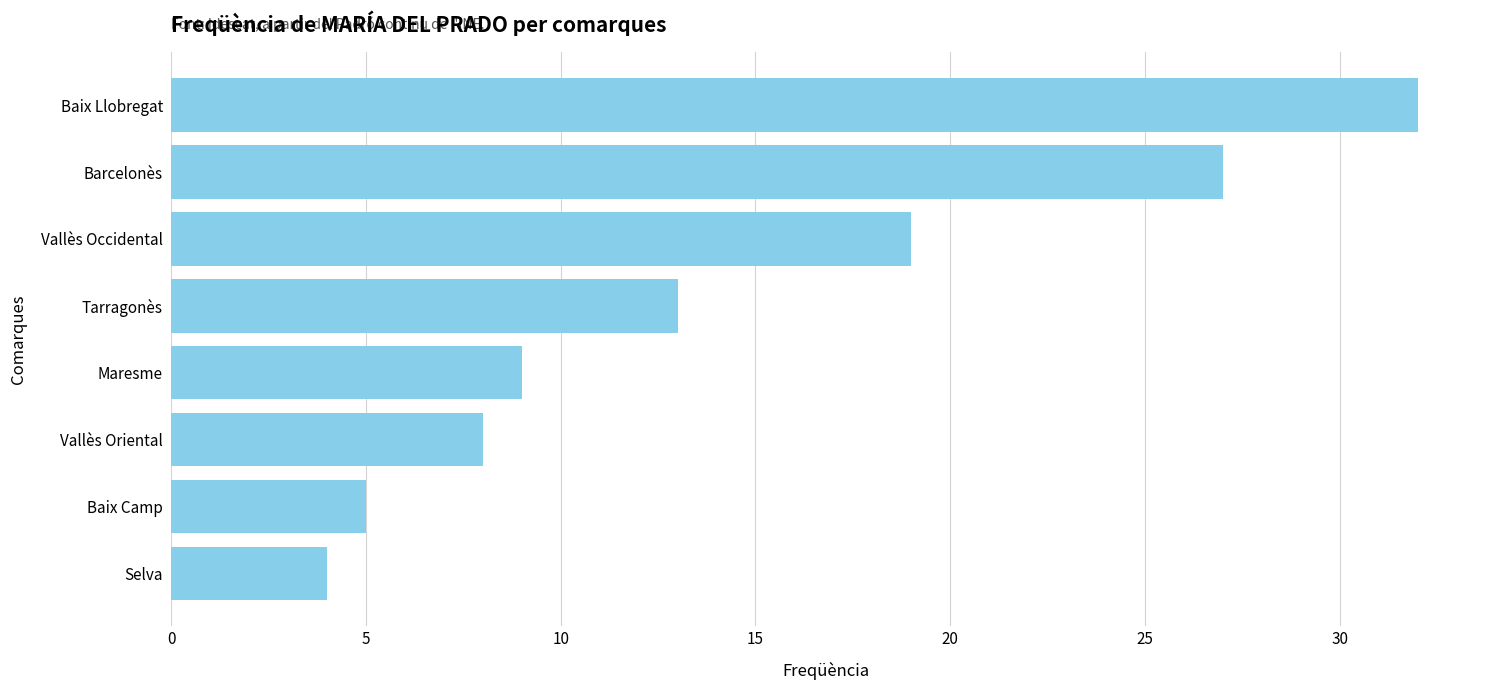

What is the difference between the second highest and second lowest values?

22